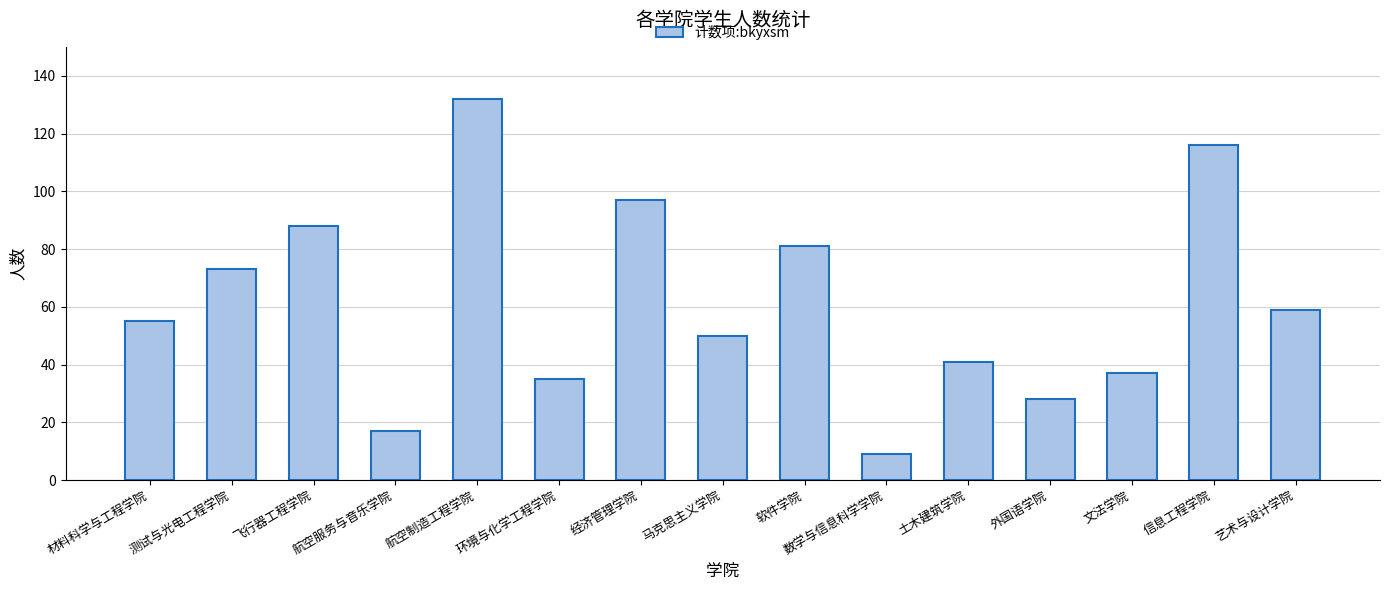

List the labels in order of value, largest first.

航空制造工程学院, 信息工程学院, 经济管理学院, 飞行器工程学院, 软件学院, 测试与光电工程学院, 艺术与设计学院, 材料科学与工程学院, 马克思主义学院, 土木建筑学院, 文法学院, 环境与化学工程学院, 外国语学院, 航空服务与音乐学院, 数学与信息科学学院